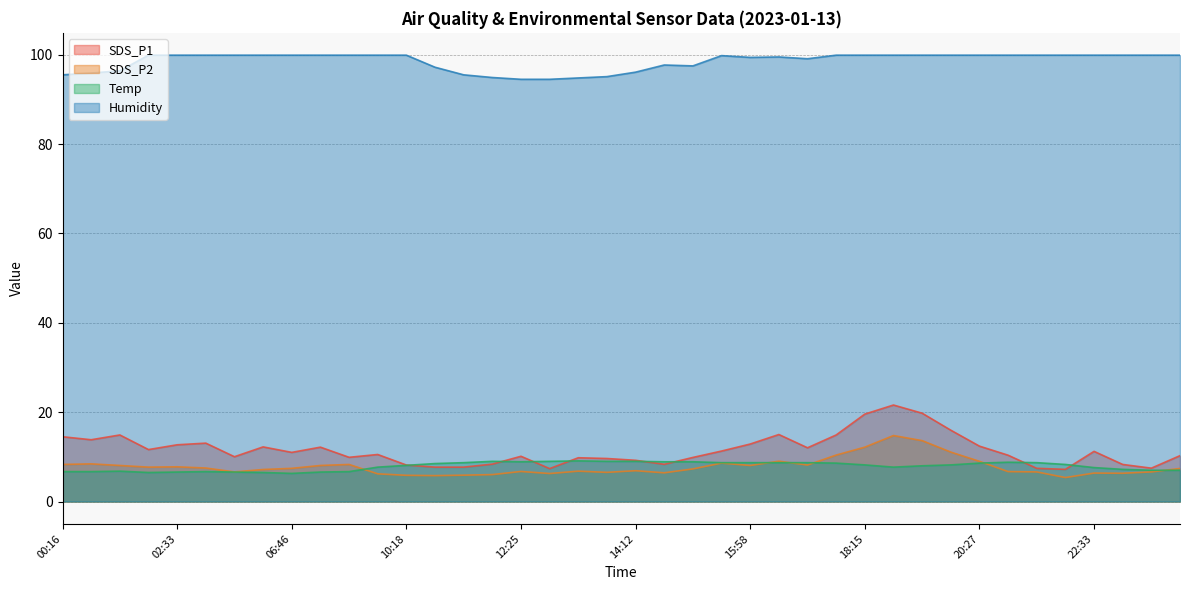

In SDS_P2, how many points are higher than both neighbors (excluding endpoints)?

10